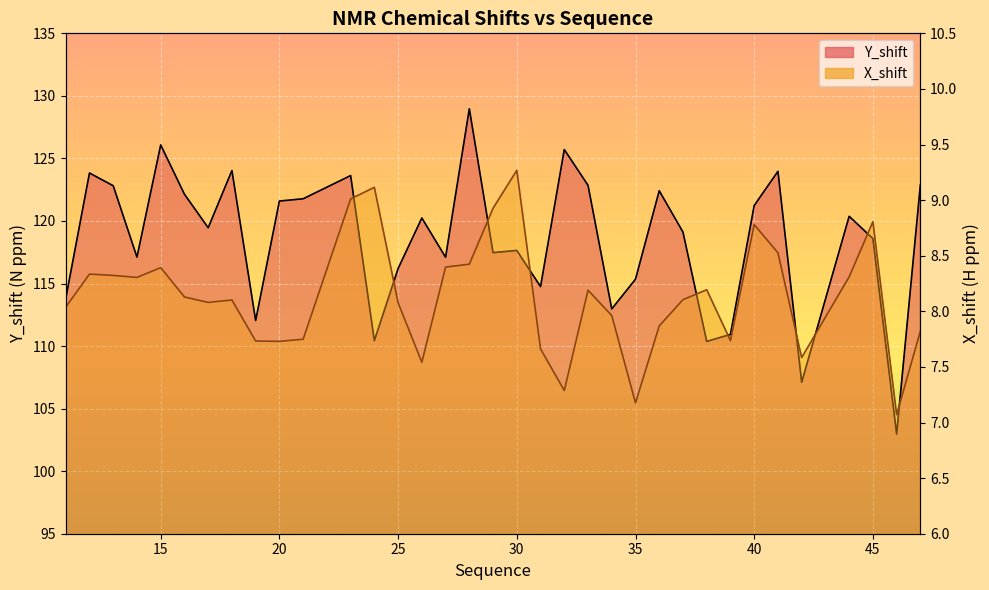

Rank the series at 17 from lowest to highest value.

X_shift, Y_shift